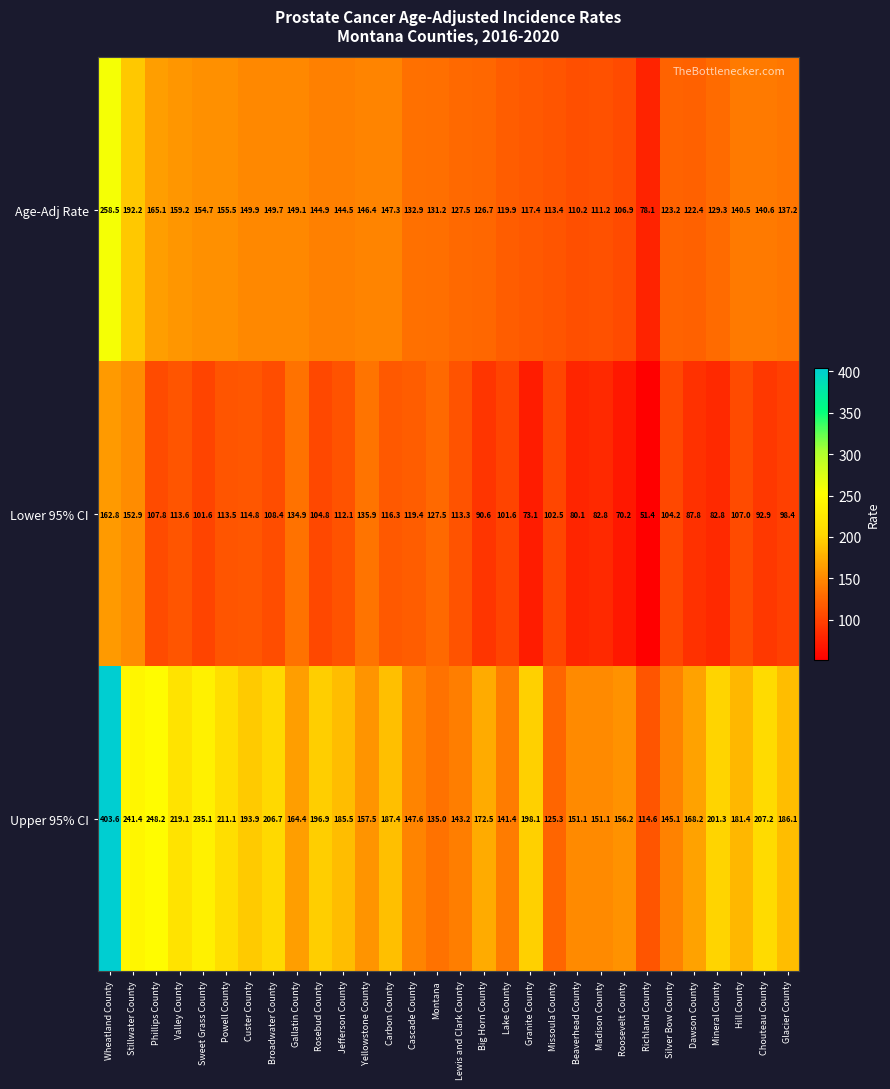

Which series has the widest spread of values?

Upper 95% CI